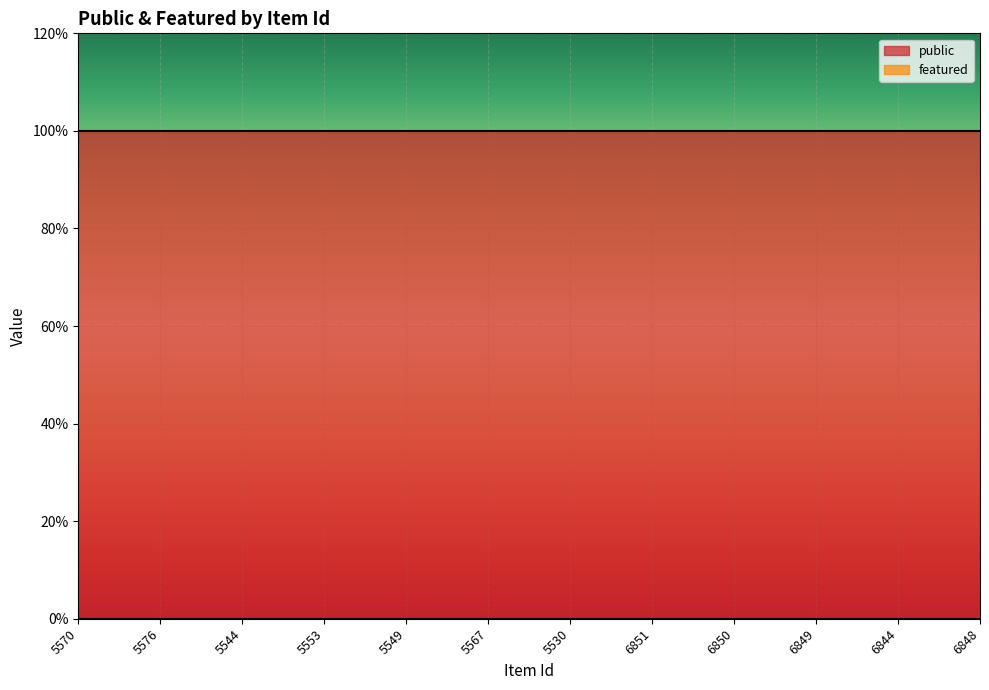

Reading left to right, transcribe all the data shown in this chart.

public: 1	1	1	1	1	1	1	1	1	1	1	1
featured: 0	0	0	0	0	0	0	0	0	0	0	0